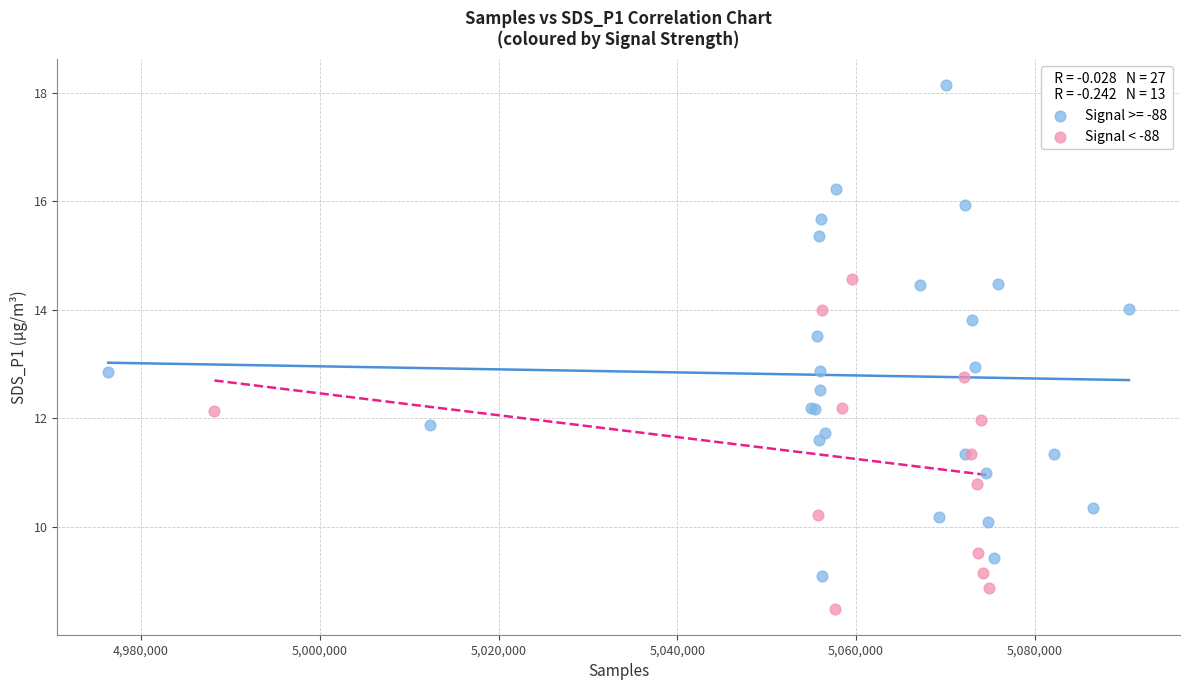

Which series contains the highest Y value?

Signal >= -88